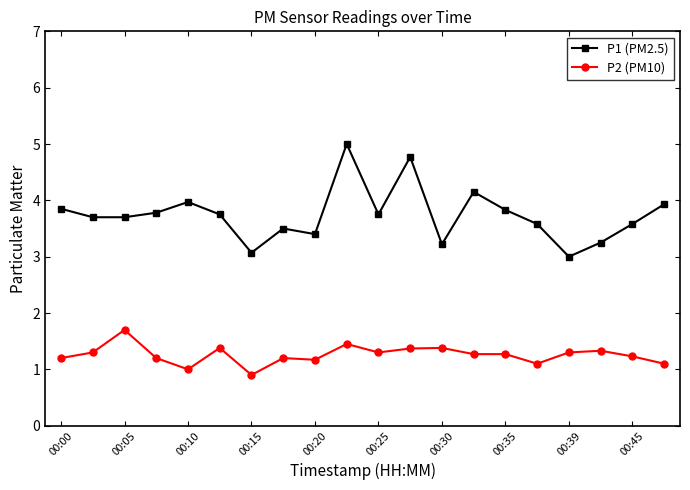

At how many categories does at least one series exceed 0?

20